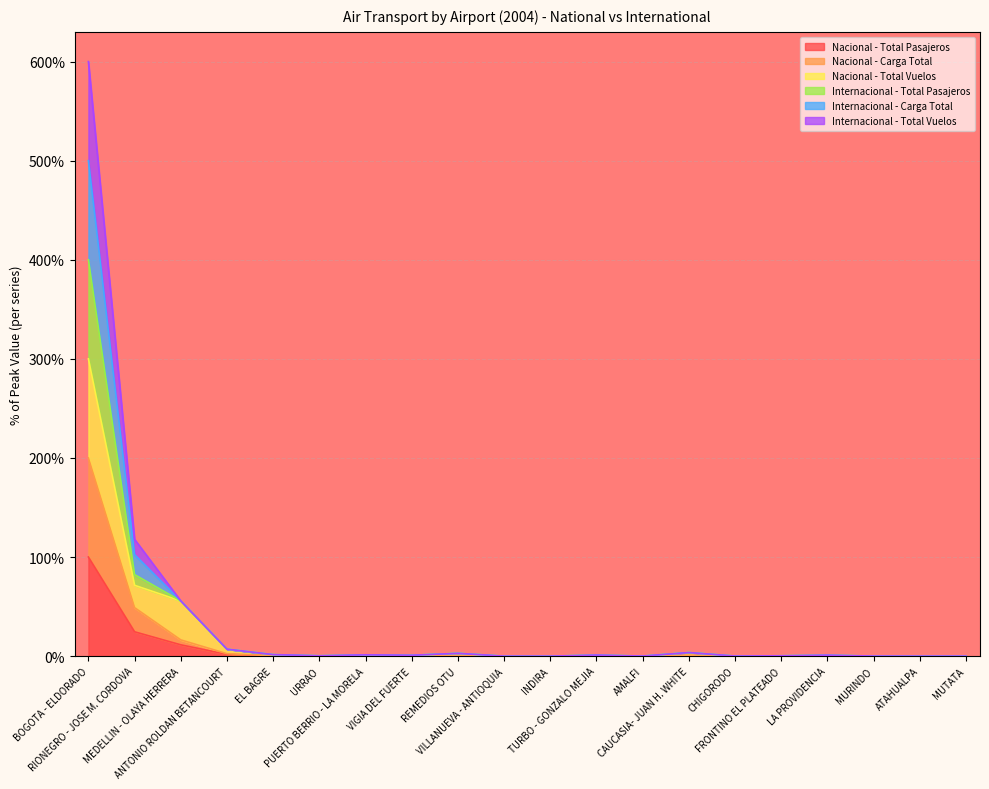

At which category does the chart reach its peak across all series?

BOGOTA - ELDORADO